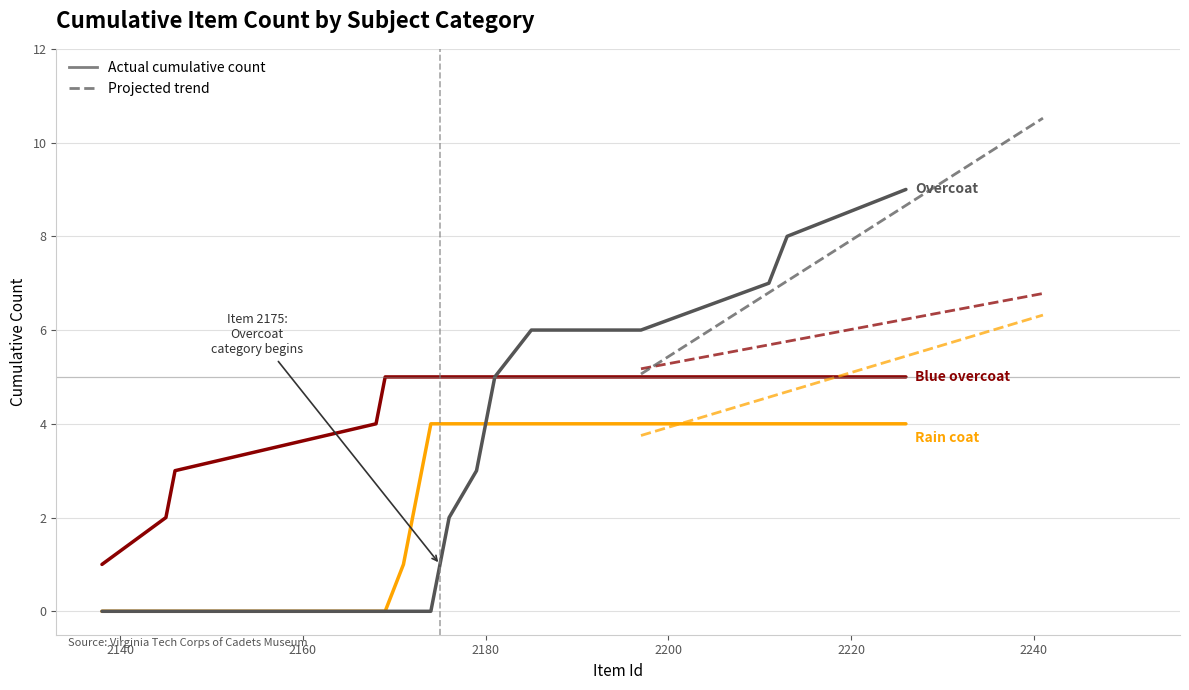

What is the greatest value displayed?

9